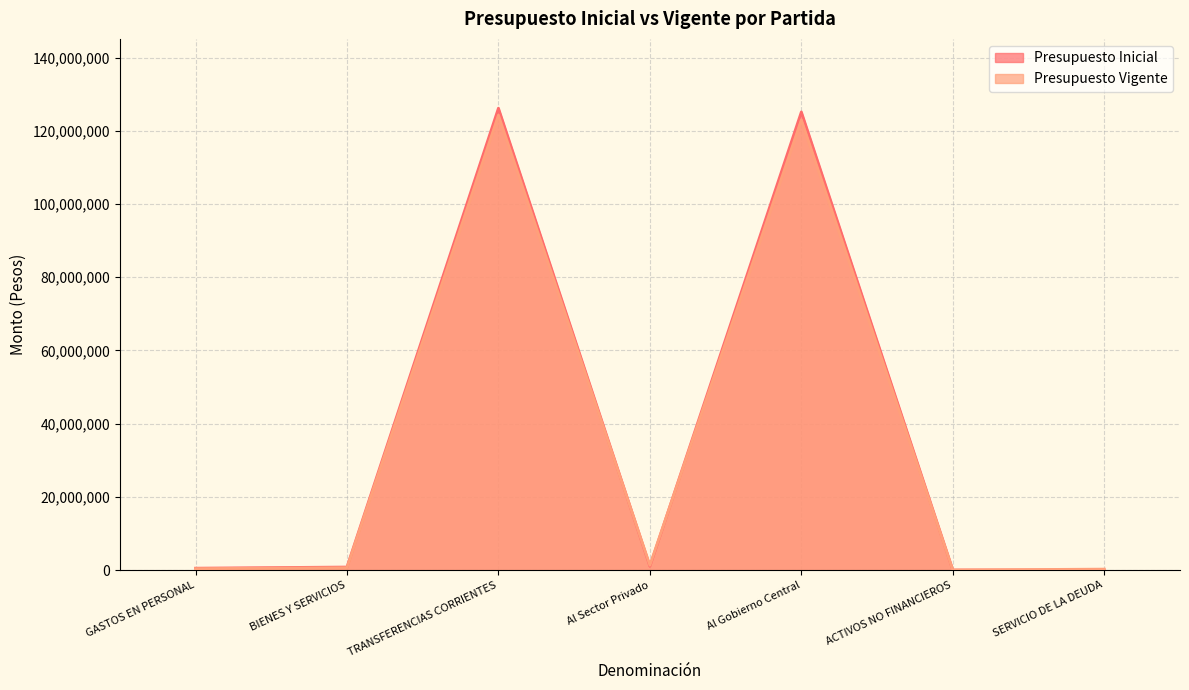

What is the difference between the maximum and second lowest values in the Presupuesto Inicial series?

126201724